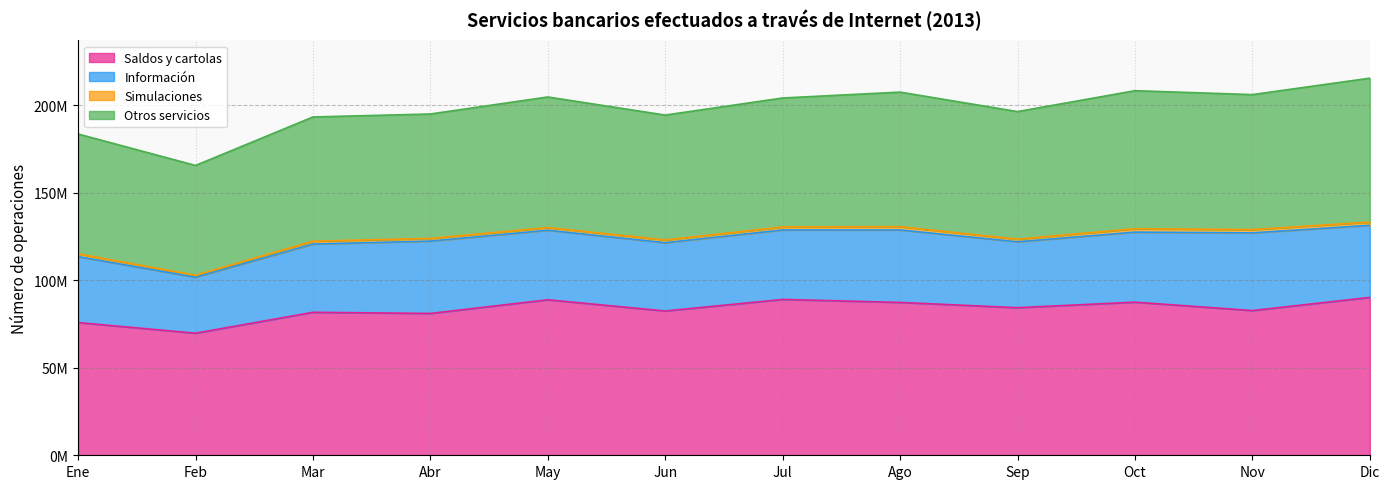

The value of Otros servicios at Mar is 70961291. True or false?

True